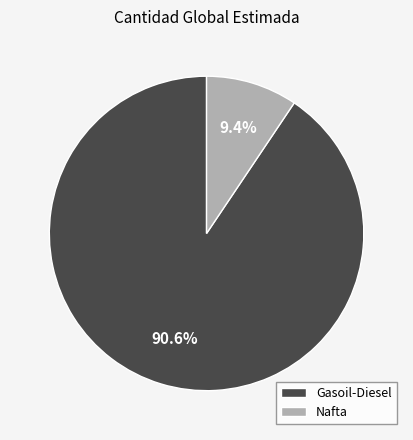

What is the total percentage of Nafta and Gasoil-Diesel?

100.0%